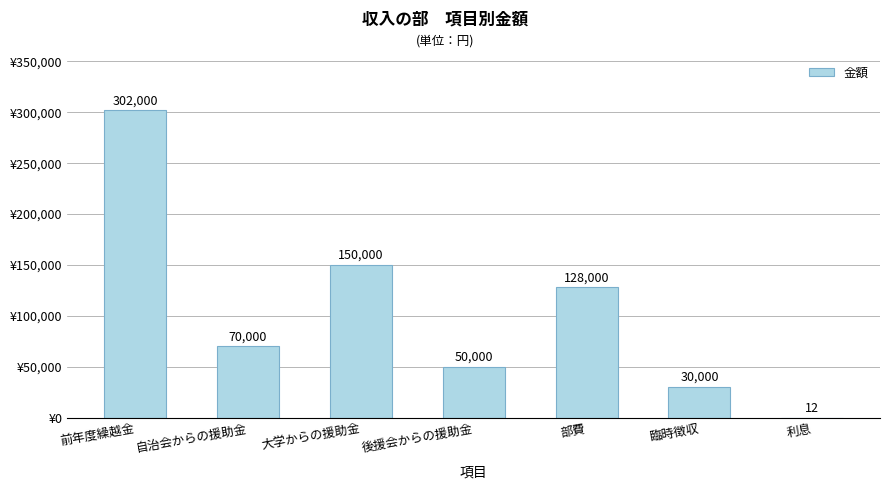

Reading right to left, extract all data points from this chart.

12	30000	128000	50000	150000	70000	302000